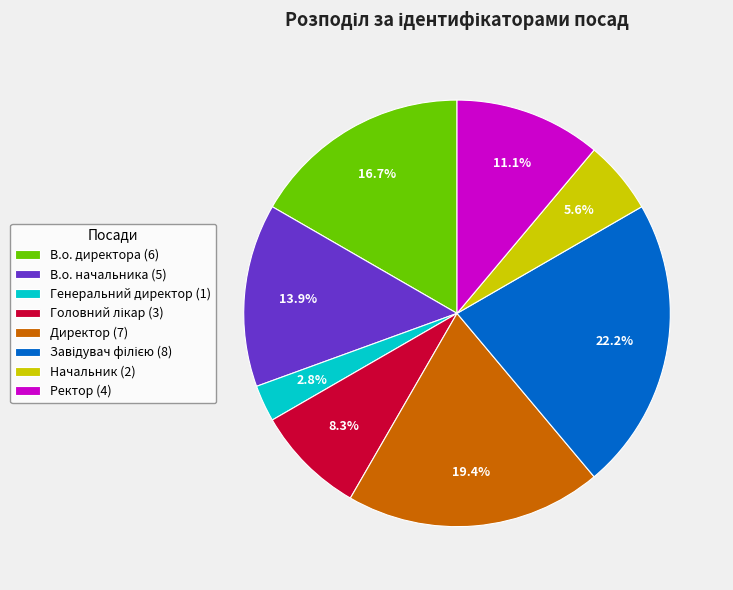

To the nearest percent, what portion does Генеральний директор represent?

3%